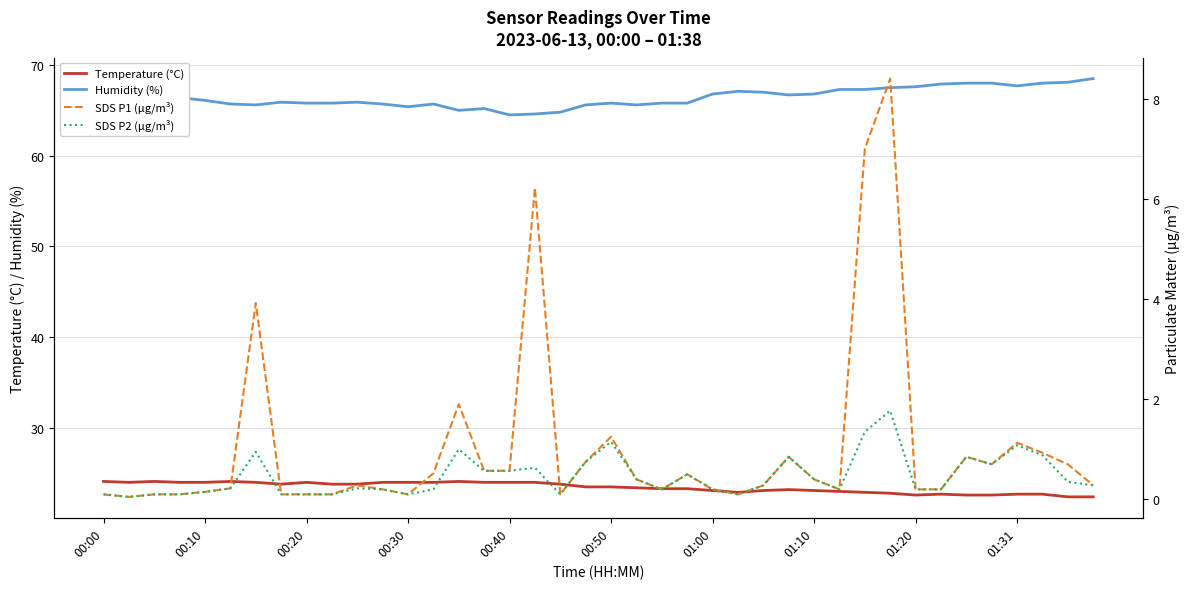

True or false: Humidity (%) has a value of 66.8 at 01:00.

True